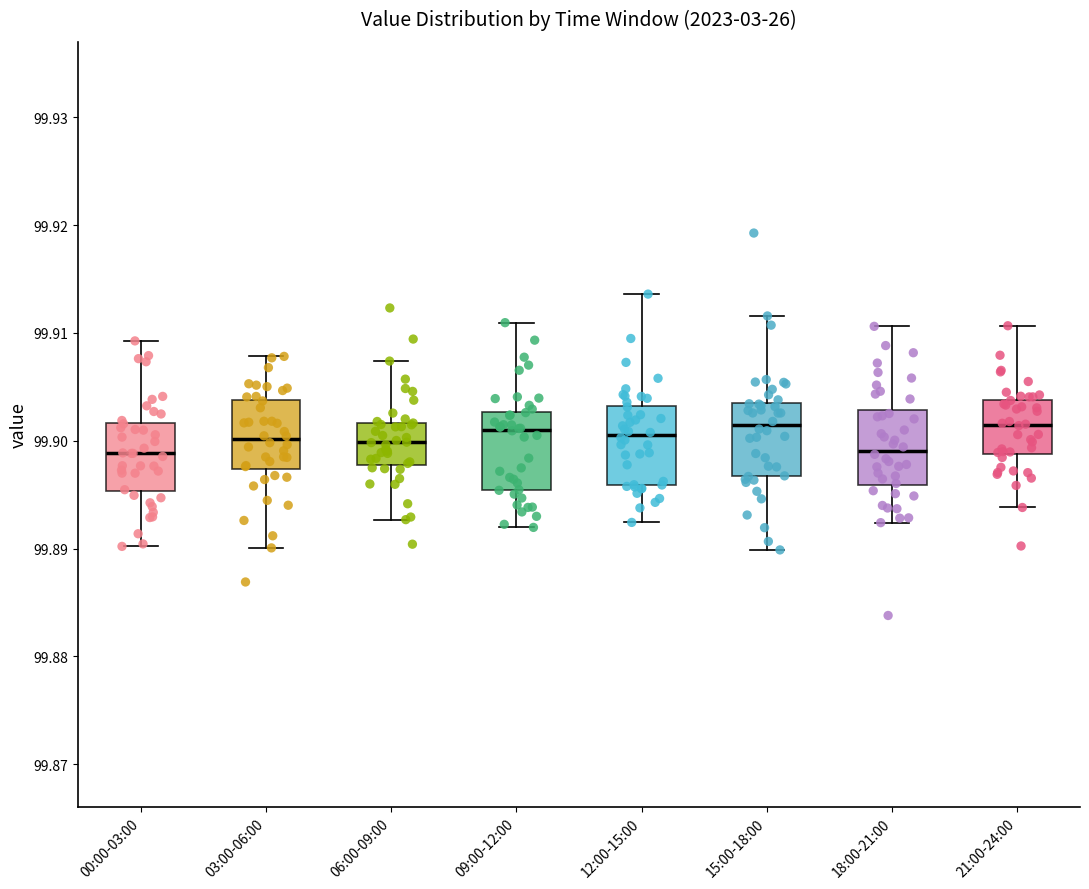

Where does the median line of the box for 15:00-18:00 sit on the y-axis? The values are not printed on the chart, so give them approximately, as read against the axis.

99.901